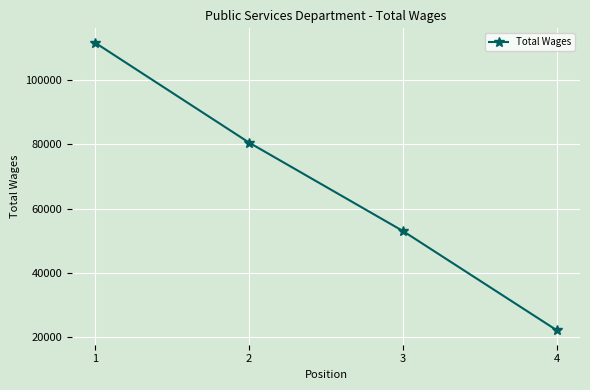

Reading right to left, list all the values displayed in this chart.

4=22112	3=53029	2=80571	1=111673